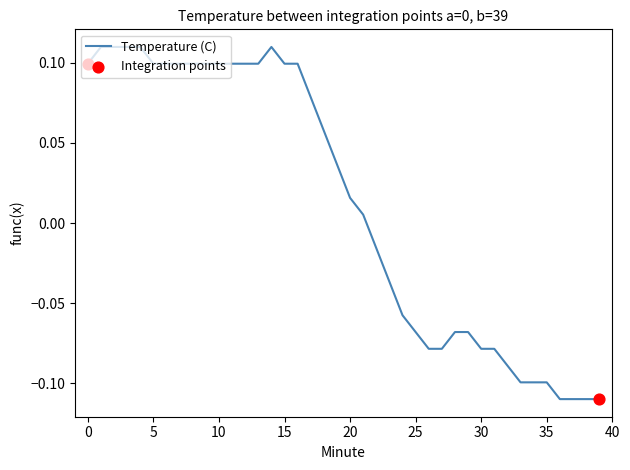

Does the chart have visible grid lines?

No